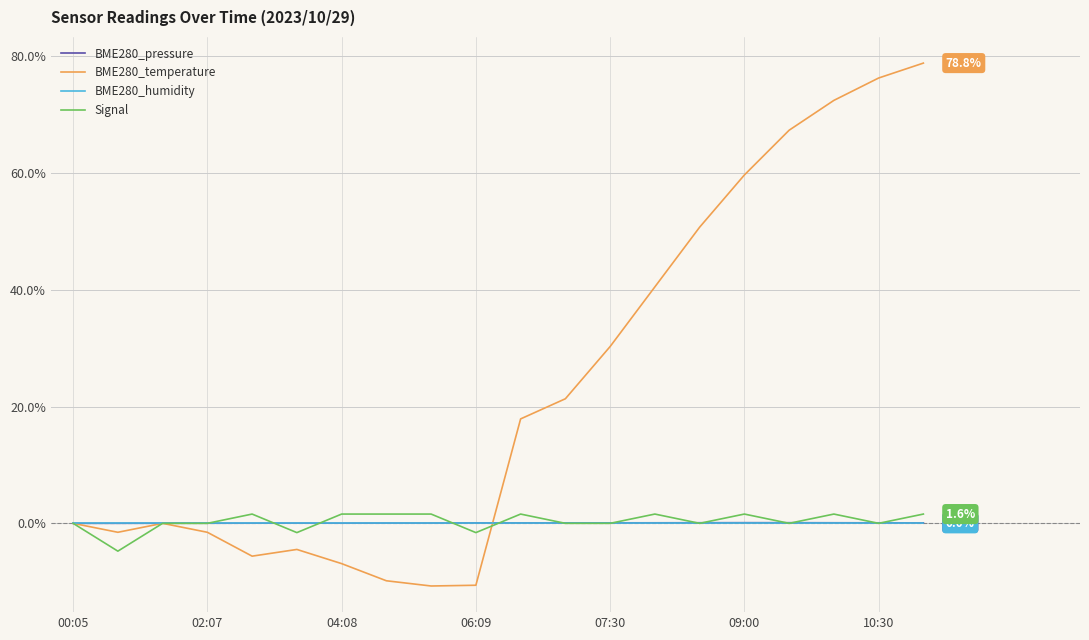

What is the highest value of the BME280_temperature series?

78.8